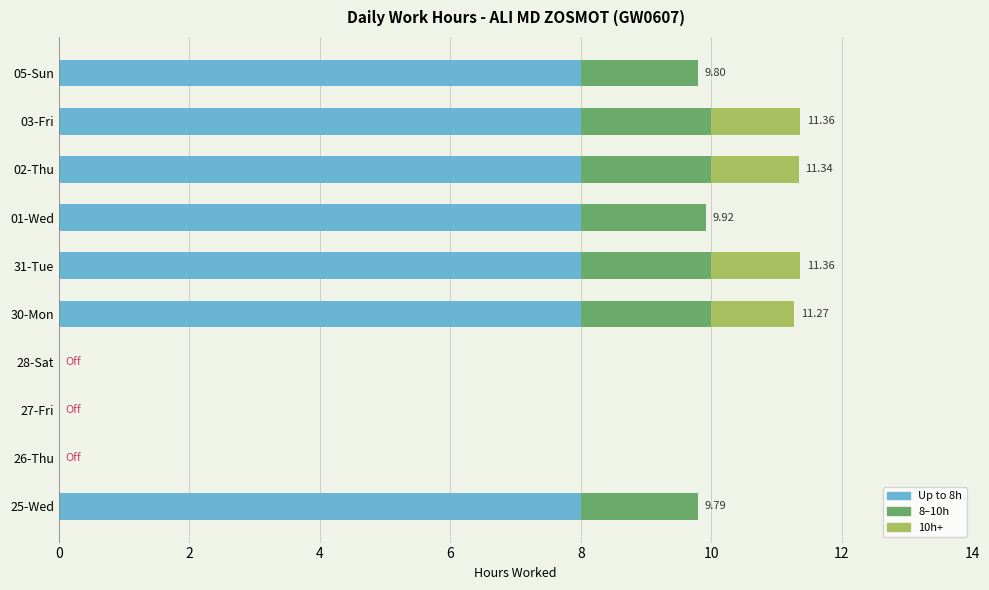

What is the total value across all series at 02-Thu?

11.3